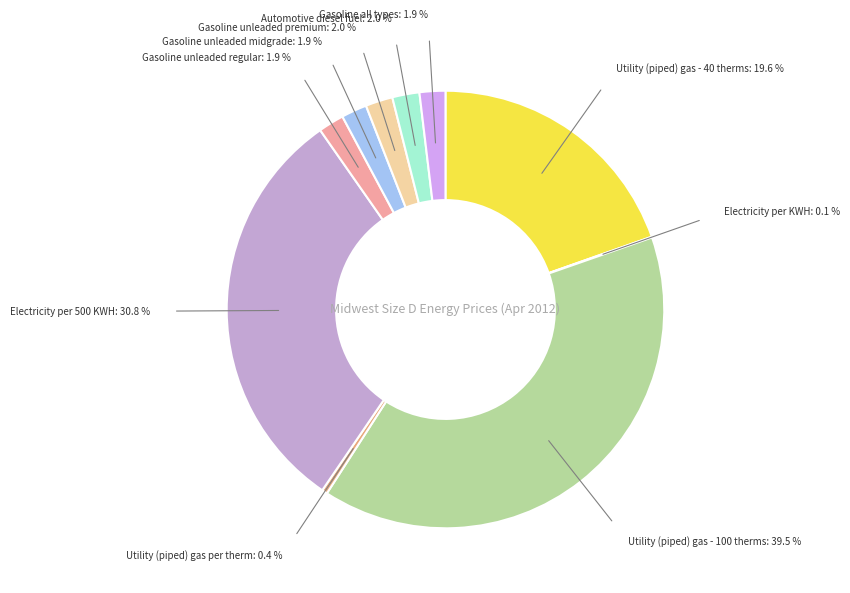

To the nearest percent, what is the difference between the largest and smallest slice percentages?

39%